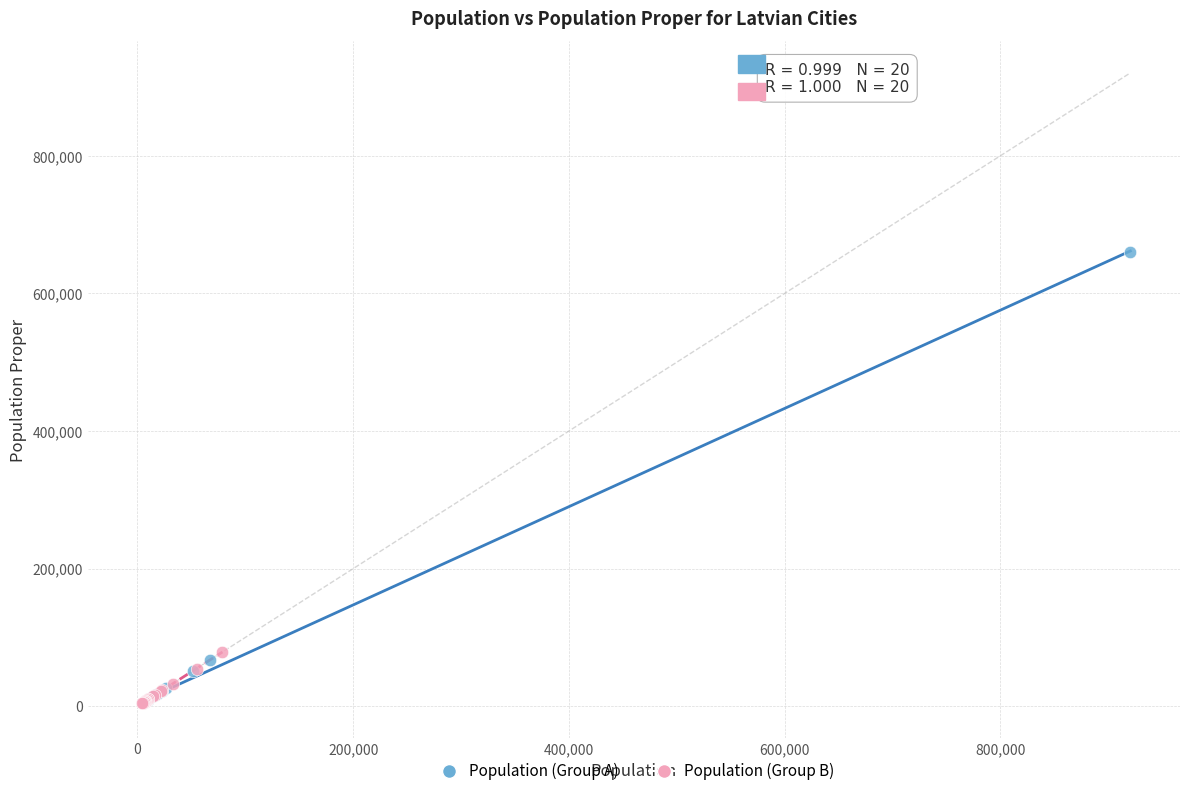

Which series contains the highest Y value?

Population (Group A)